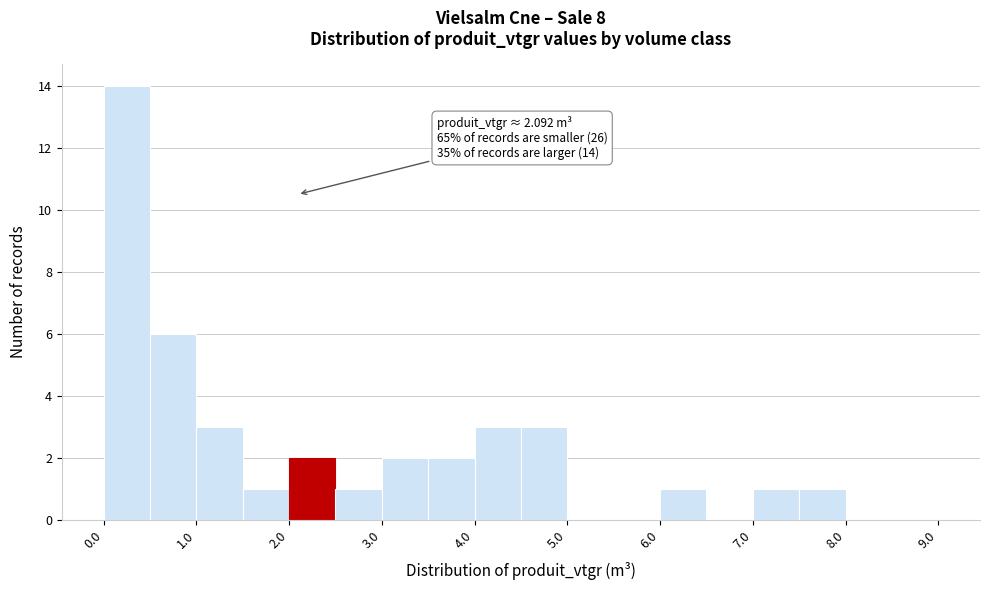

Over which range of the x-axis is the bar tallest?

0.0 to 0.5